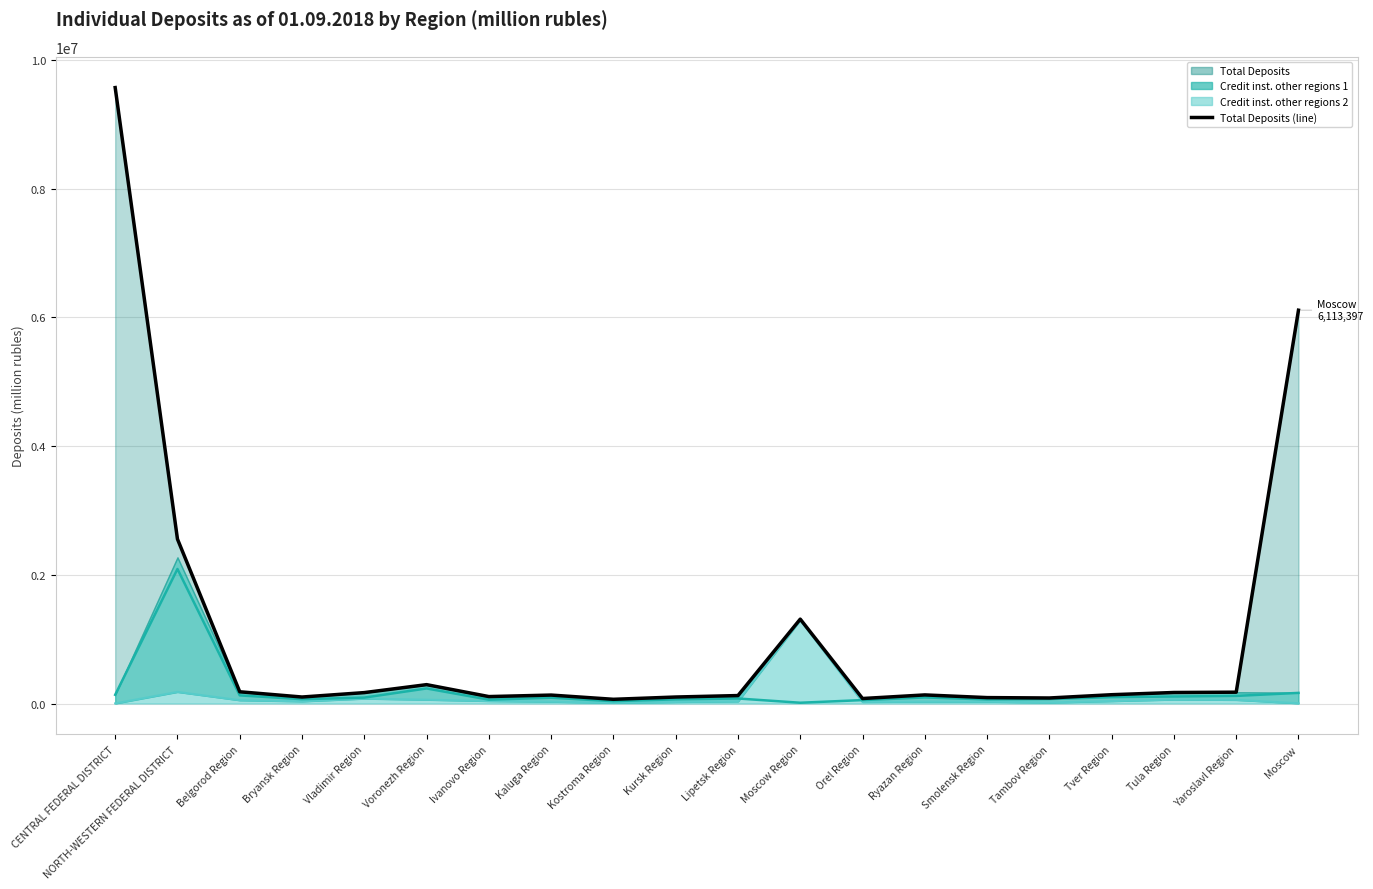

Which category has the lowest value across all series?

CENTRAL FEDERAL DISTRICT